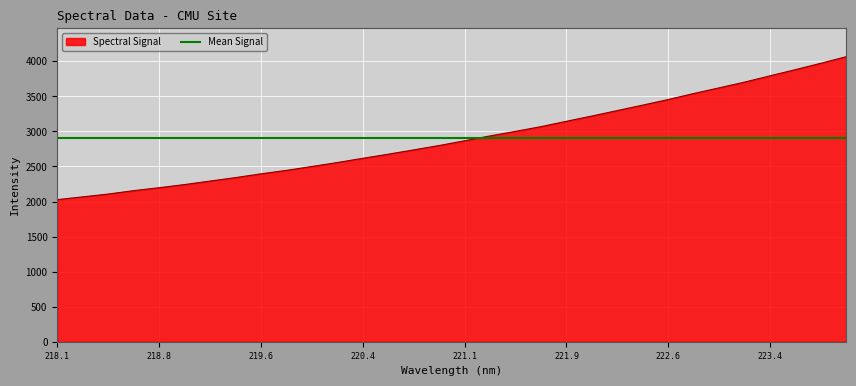

What is the minimum value for Spectral Signal?

2027.0